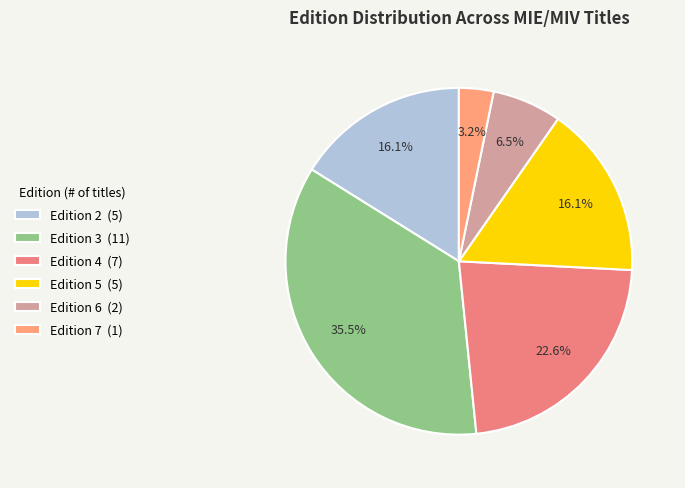

How many slices are in this pie chart?

6